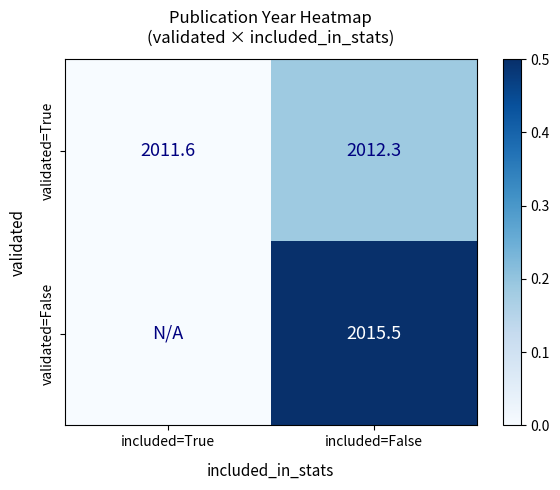

What is the difference between the maximum and minimum values in the validated=True series?

0.7